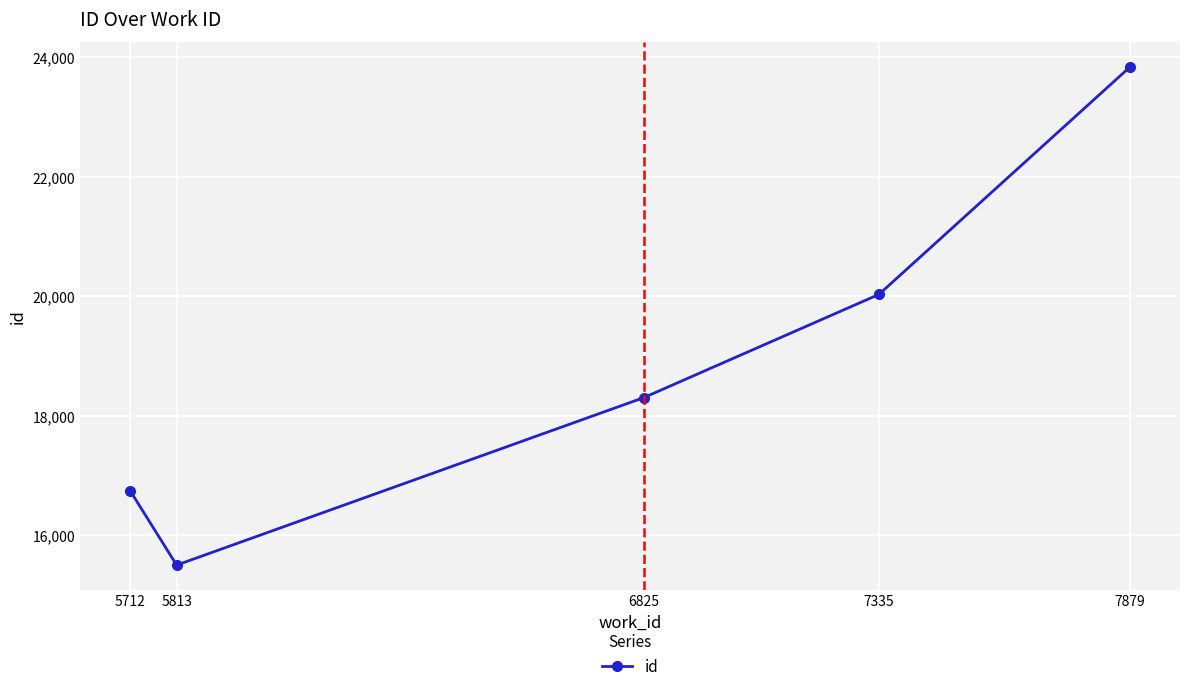

What is the value of the 4th point from the left?

20032.0